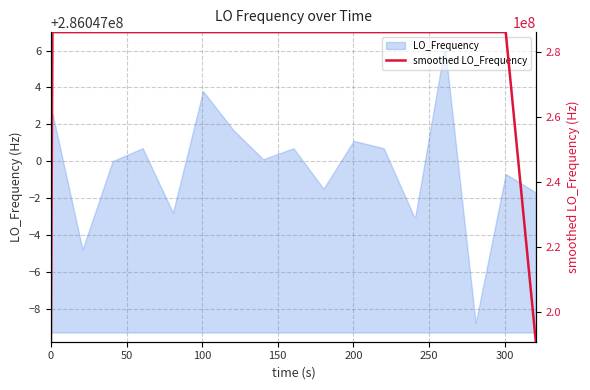

Approximately how many times larger is the value at 50 compared to 300?

1.0